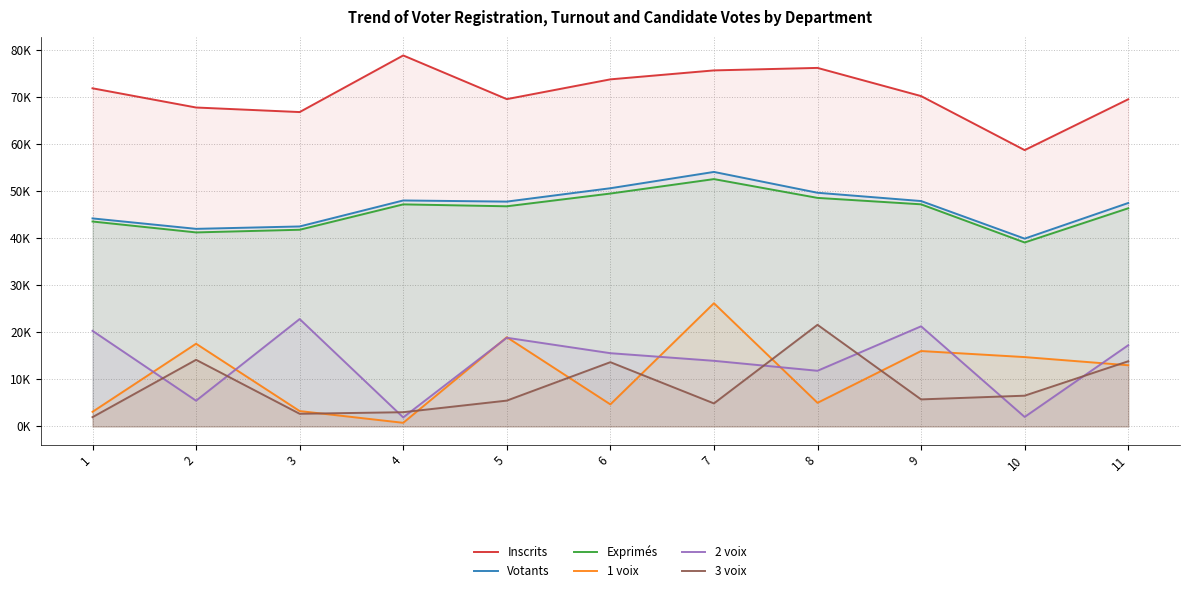

The value of 1 voix at 6 is 8315. True or false?

False